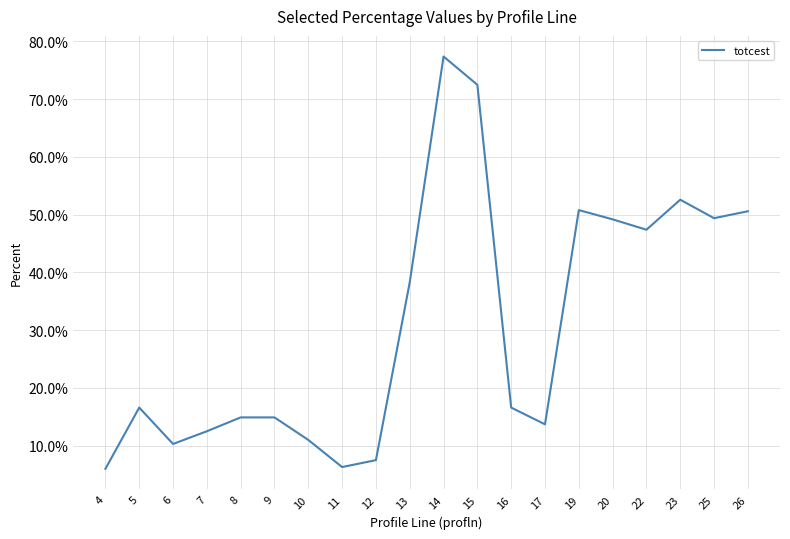

The value at 15 is 72.5. True or false?

True